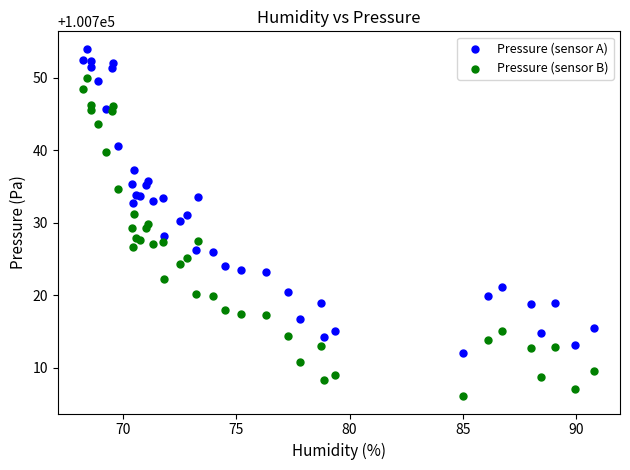

Which series has the largest Y range (max minus min)?

Pressure (sensor B)